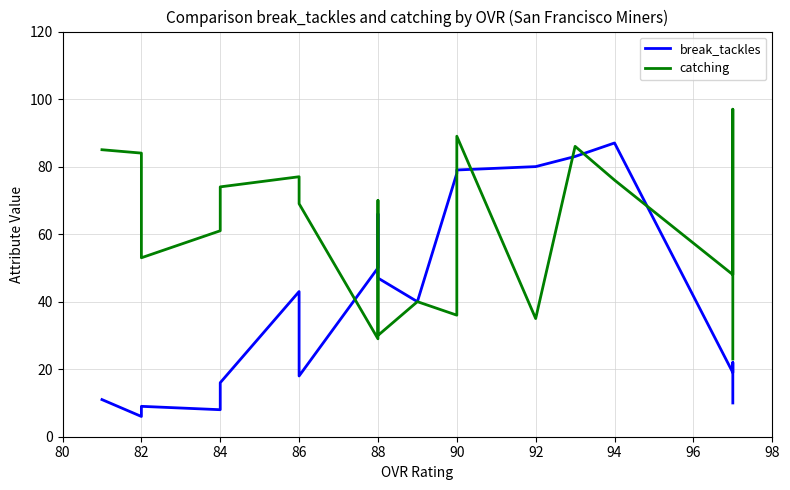

What is the greatest value displayed?

97